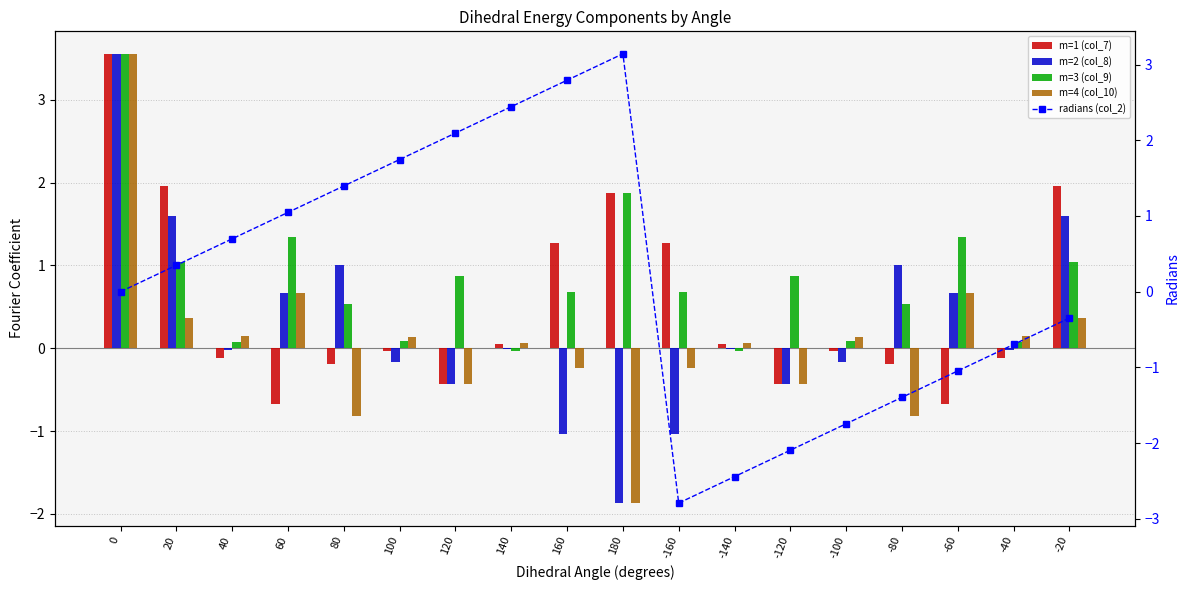

What is the label of the 7th bar from the left?

120